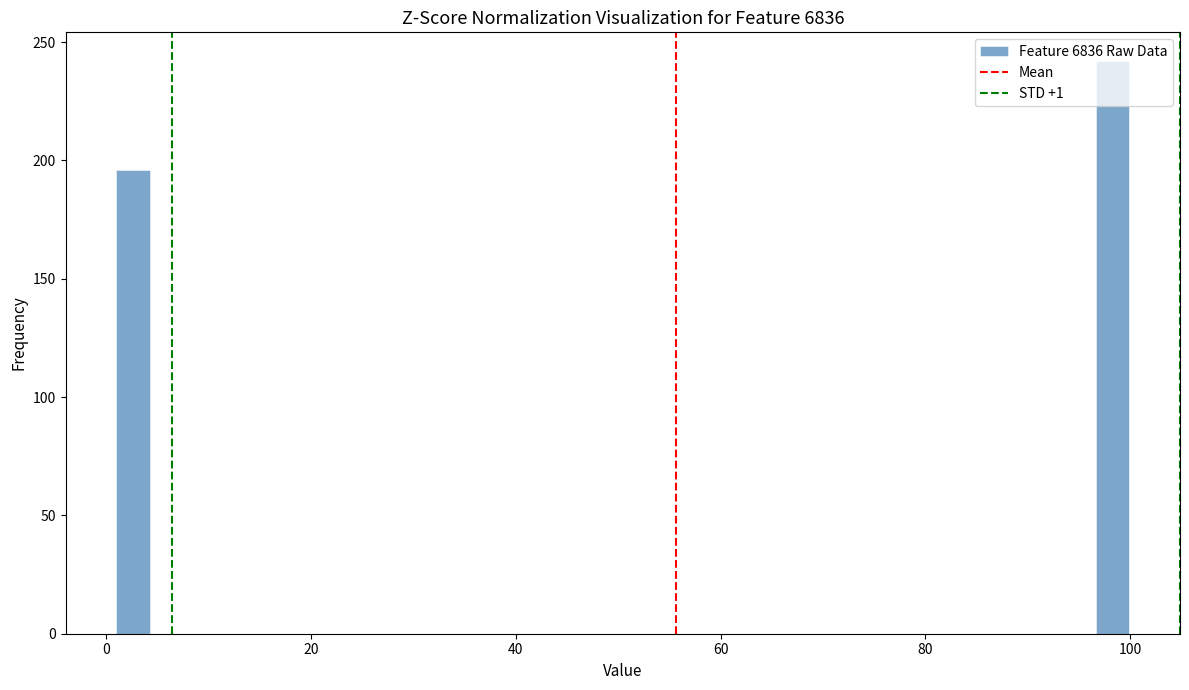

Read against the x-axis, roughly where is the centre of the tallest bar?

98